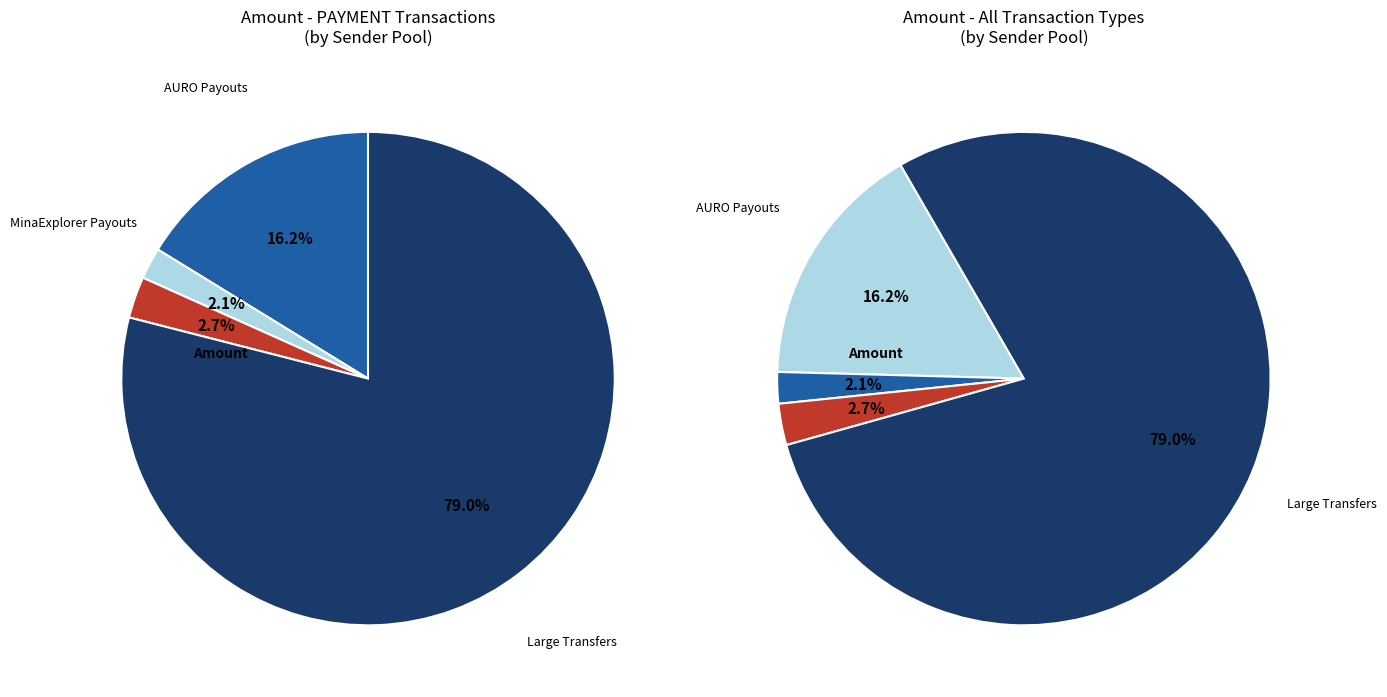

What is the spread (max minus min) of values at 0?

129.0